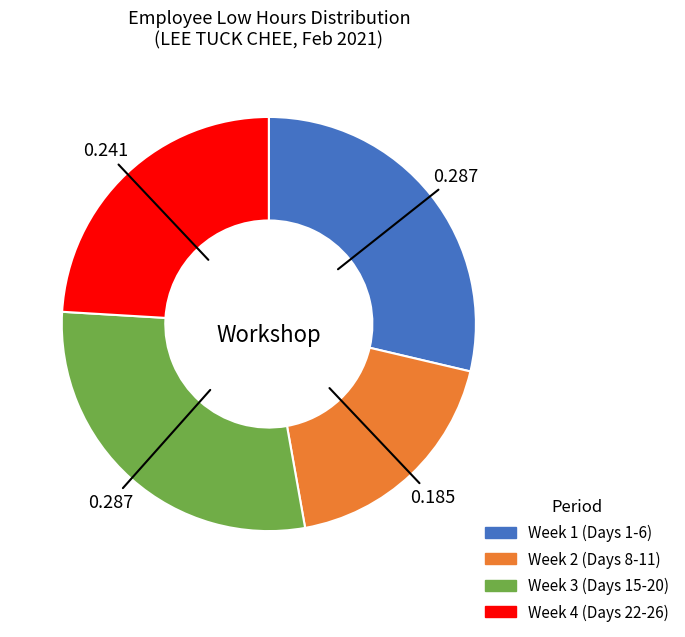

How many slices are in this pie chart?

4